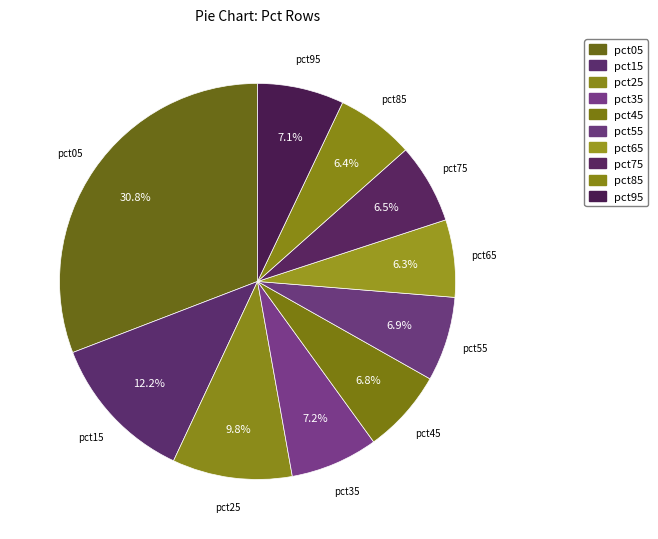

What percentage is NOT represented by pct25?

90.2%